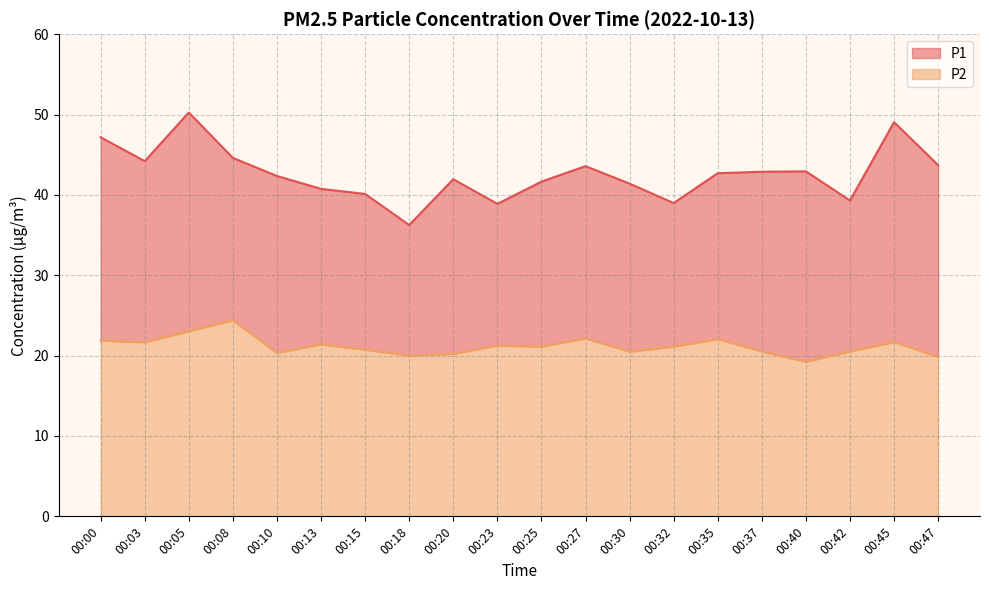

What is the spread (max minus min) of values at 00:27?

21.4